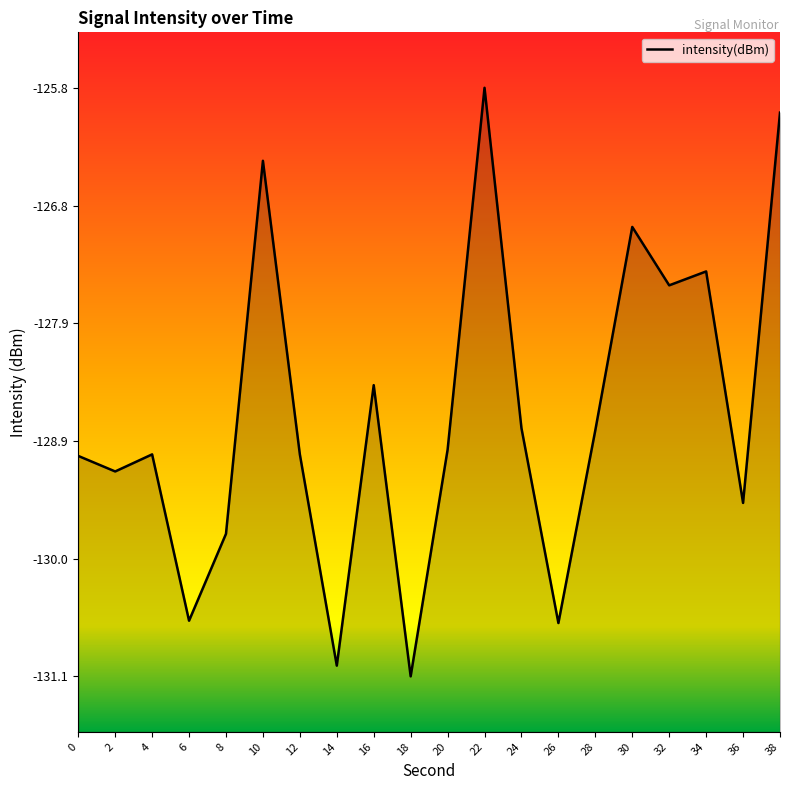

Is it true that the value at 20 is -71.9?

False